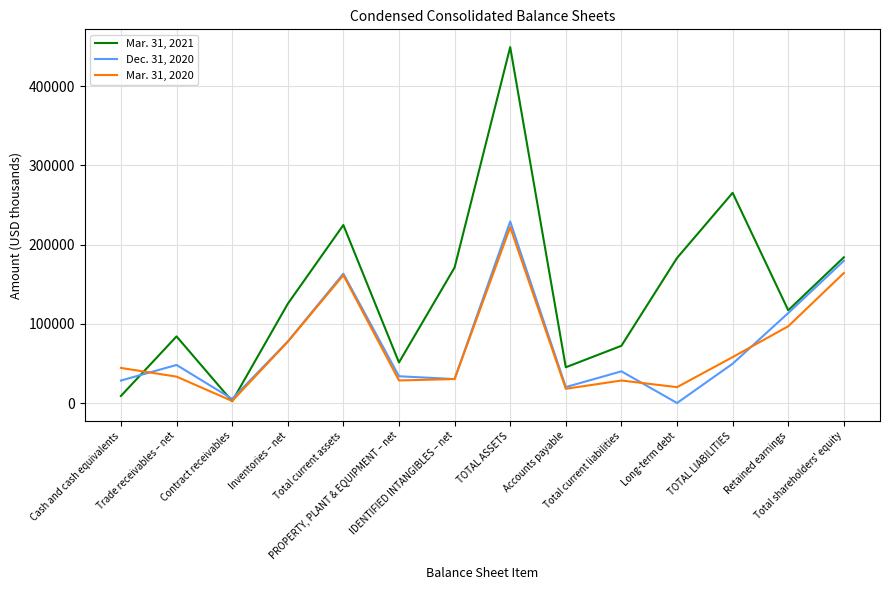

What position from the right is PROPERTY, PLANT & EQUIPMENT – net?

9